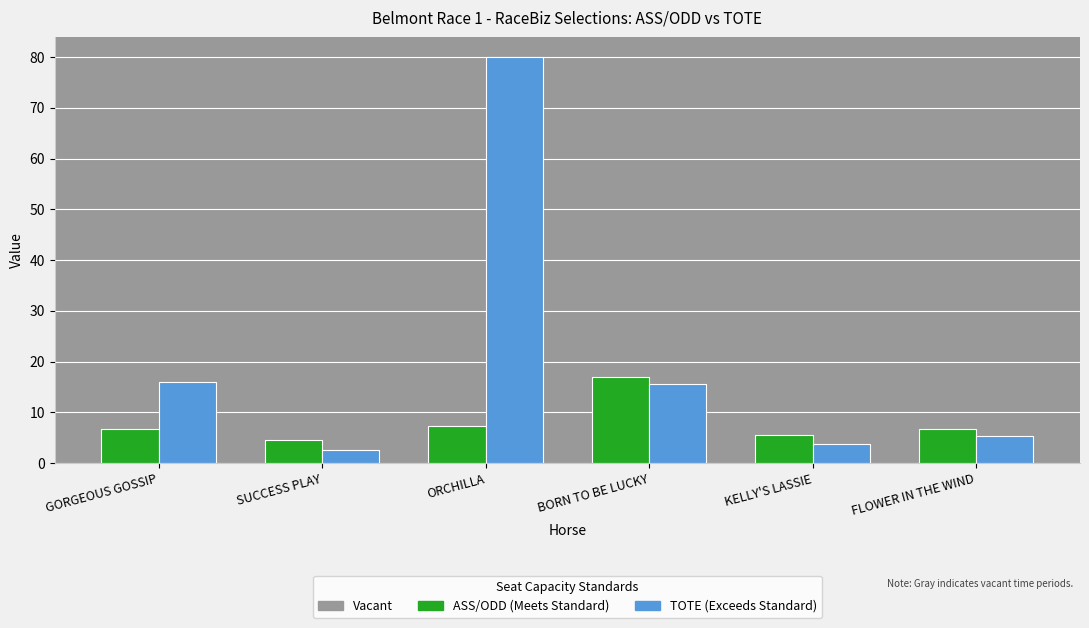

What is the difference between the highest and lowest values at SUCCESS PLAY?

2.0